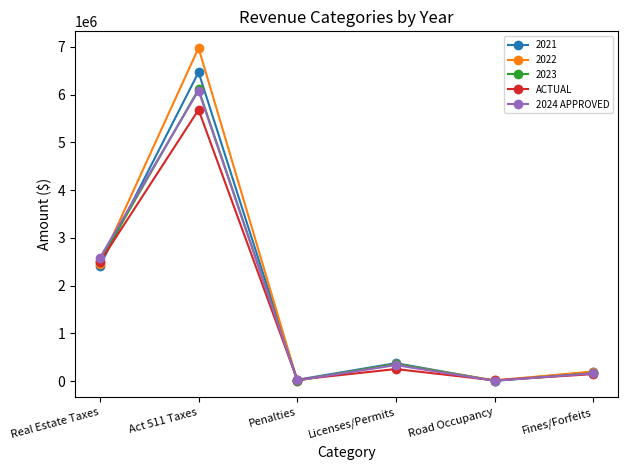

What is the greatest value displayed?

6975365.2